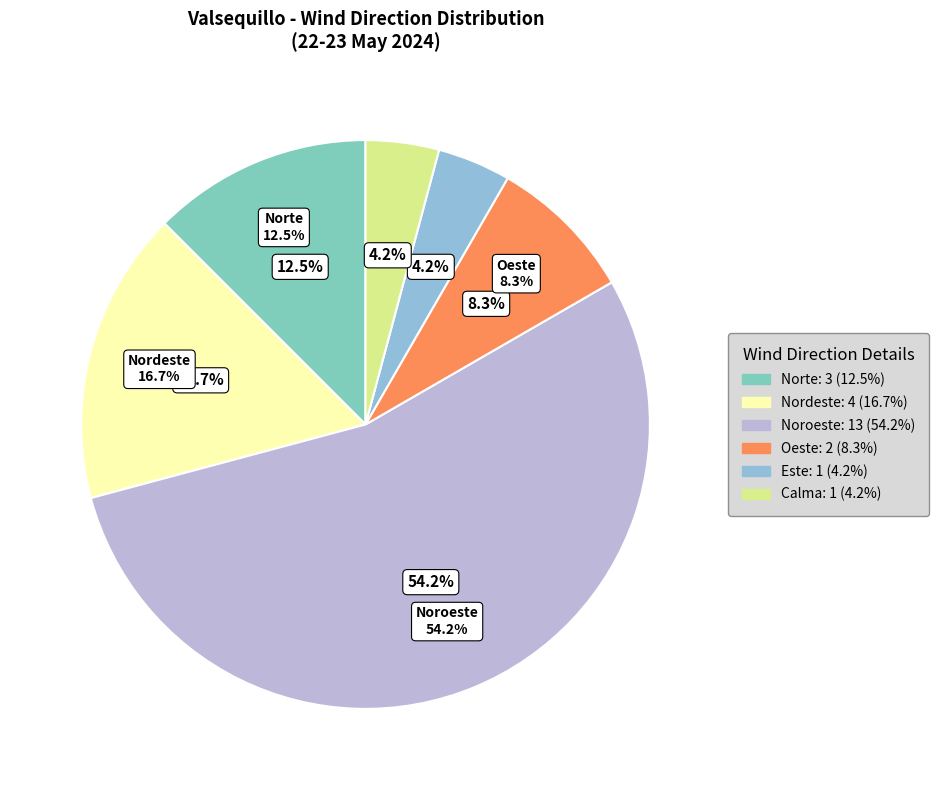

To the nearest percent, what percentage of the pie is Oeste?

8%